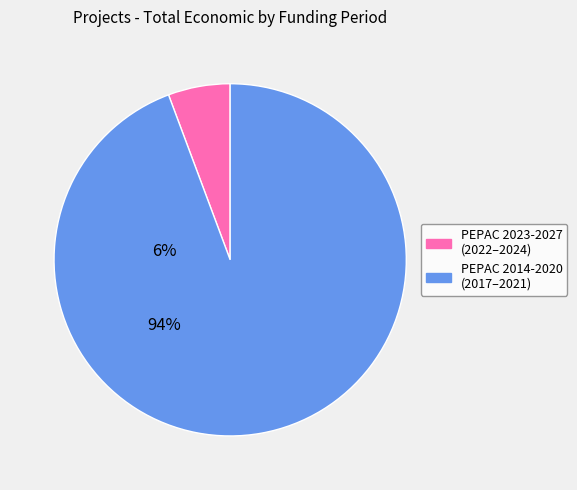

Does any single category account for the majority?

Yes